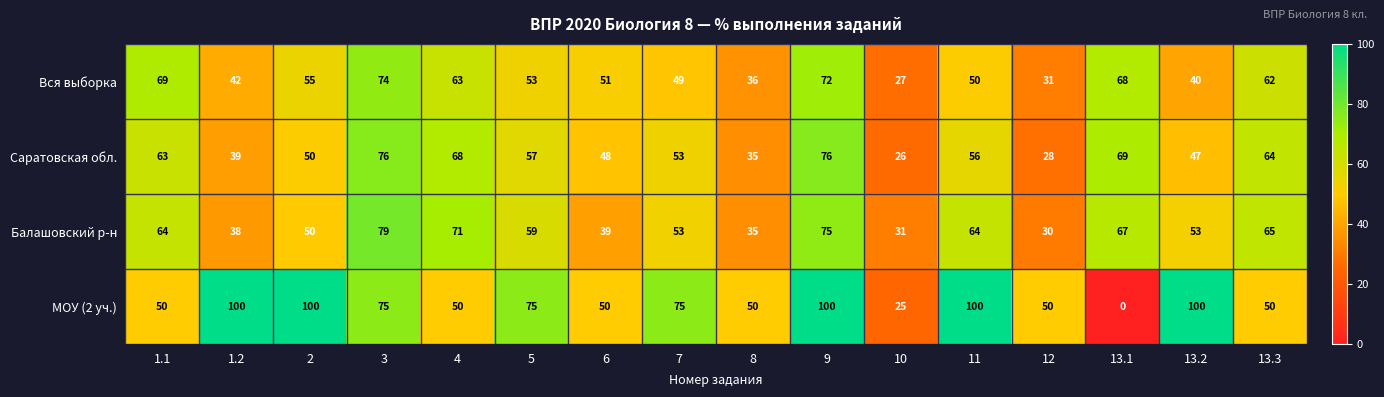

At which category is the sum across all series the highest?

9